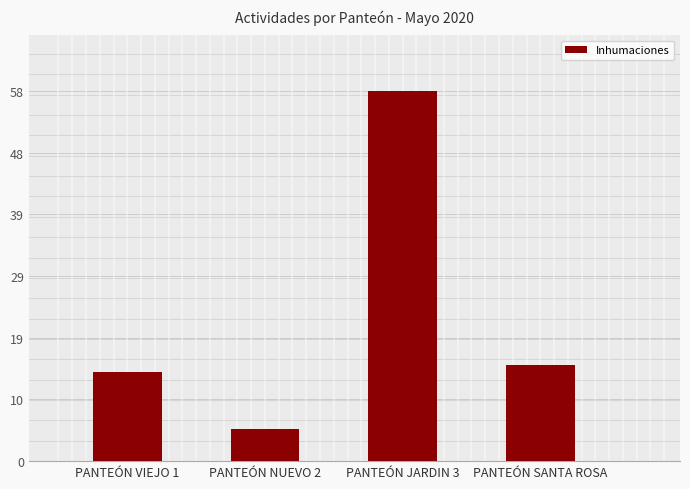

How many values are below 15?

2